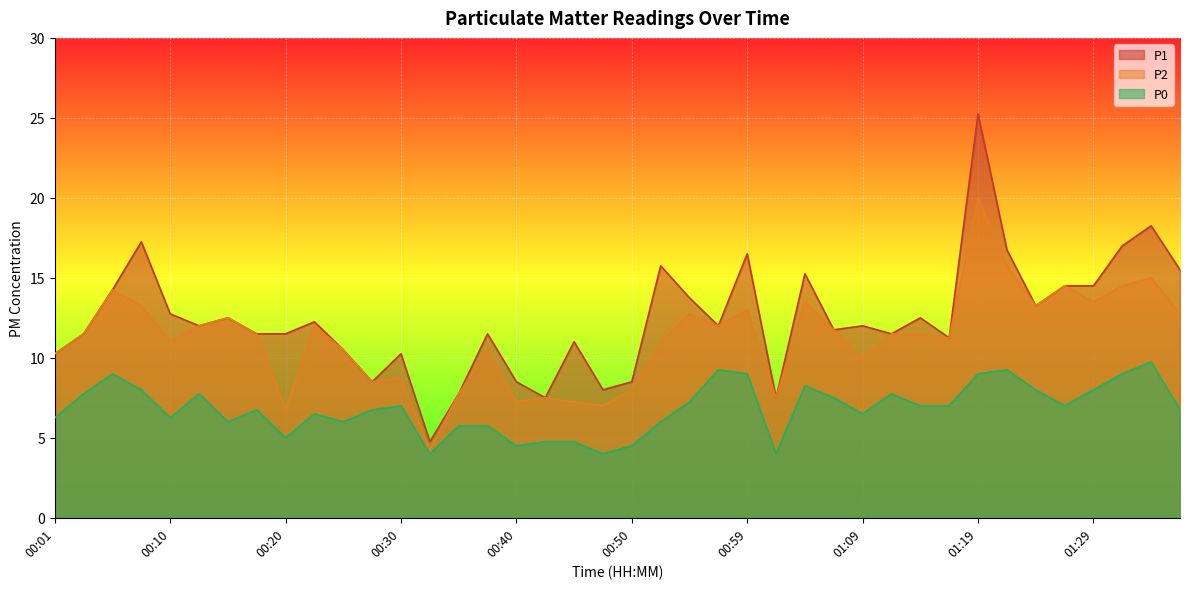

At which category does the chart reach its peak across all series?

01:19